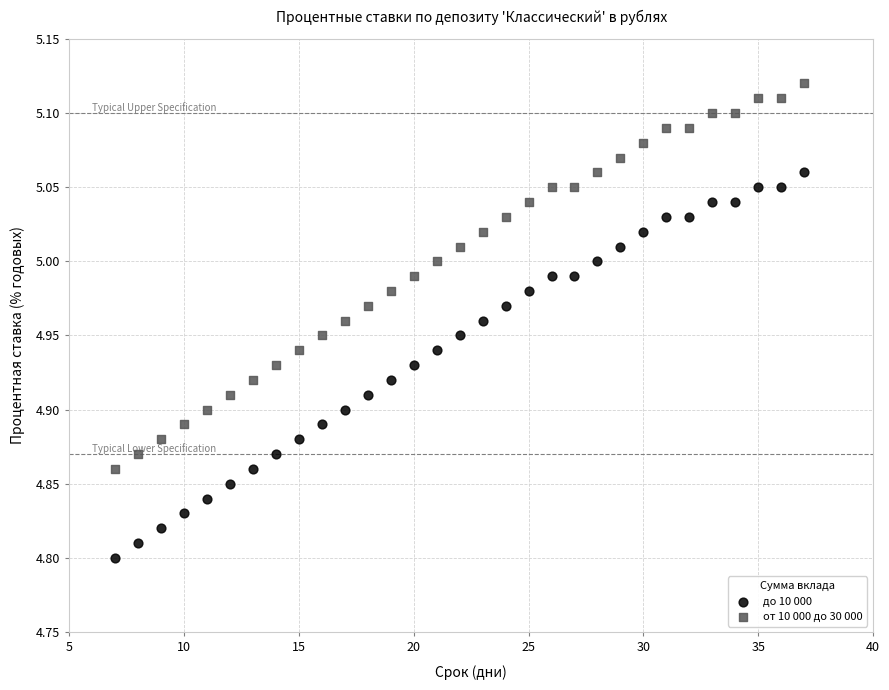

Across all data points, what is the range of X values (max minus min)?

30.0